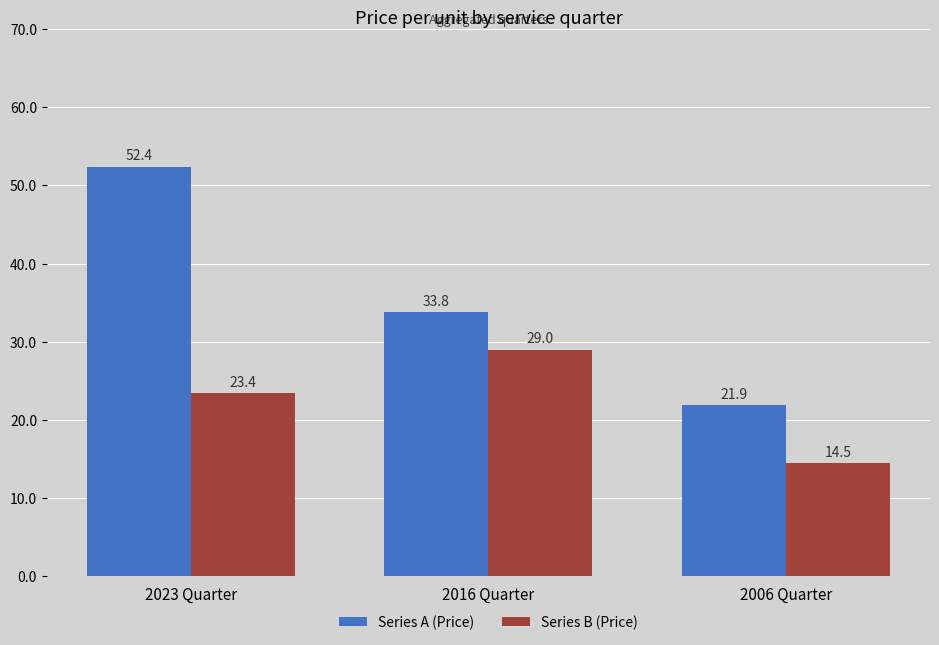

What is the greatest value displayed?

52.4